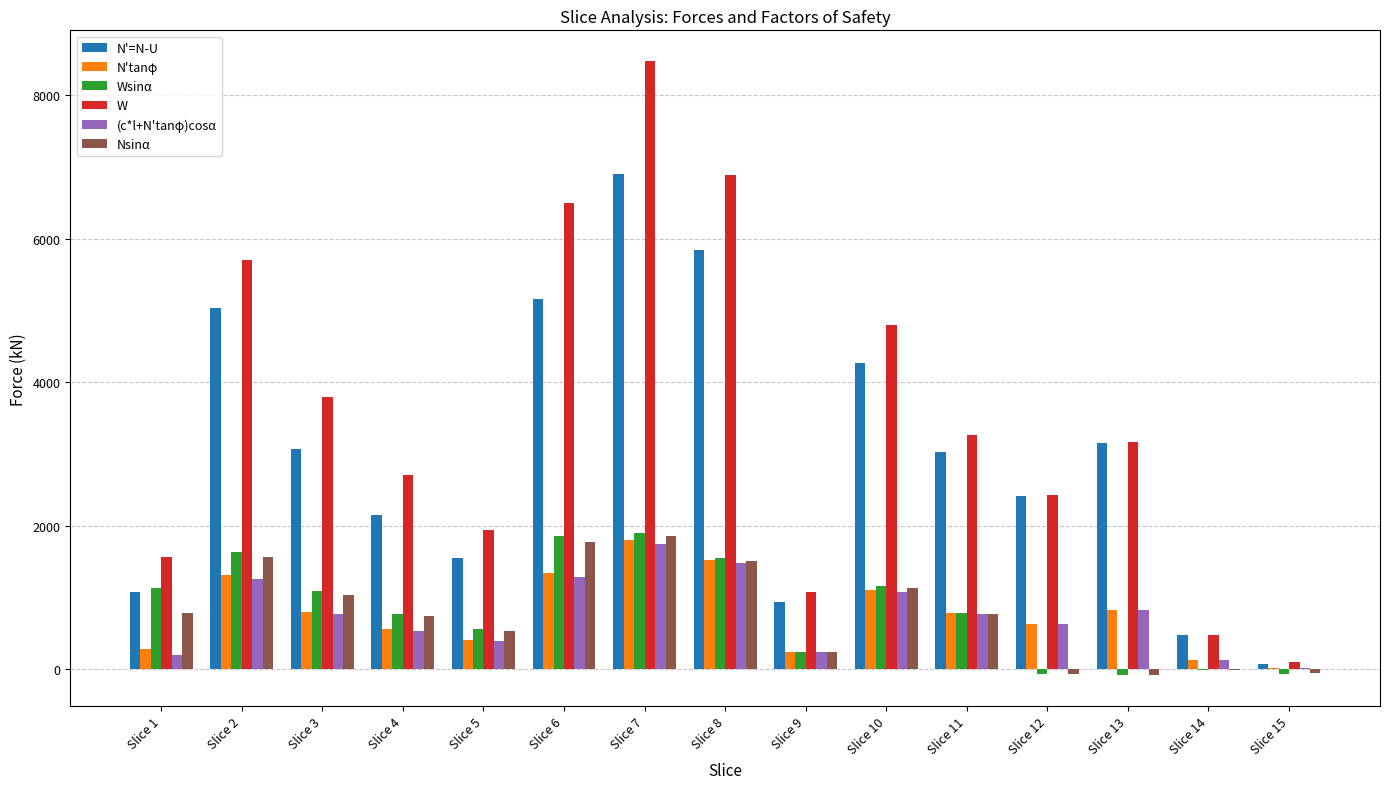

What is the difference between the Nsinα values at Slice 14 and Slice 13?

72.1